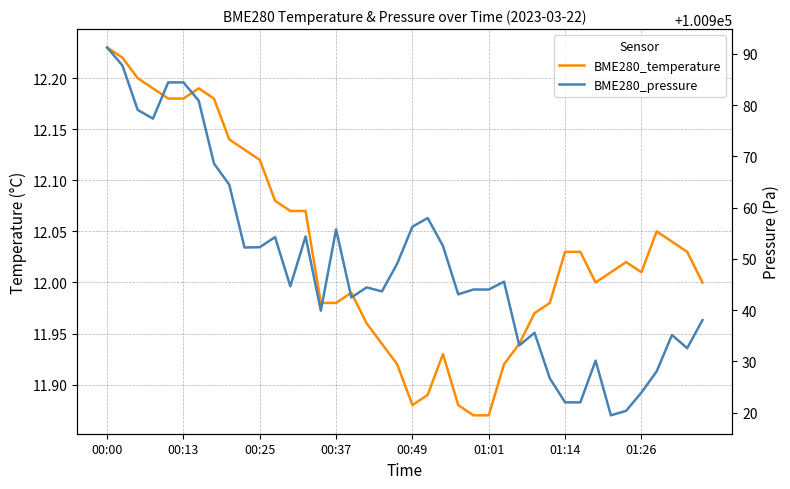

What is the smallest value displayed?

11.9